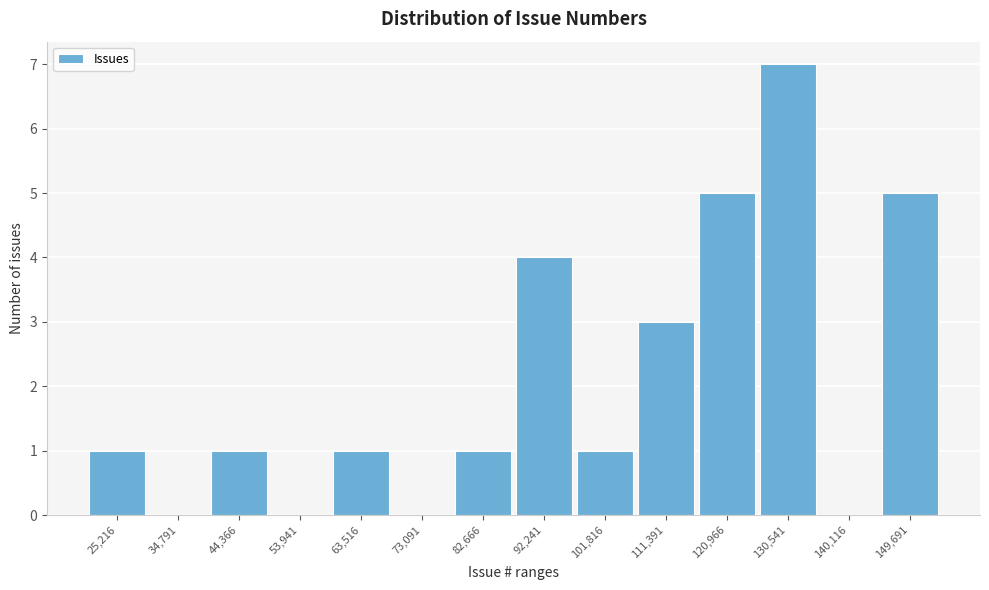

Reading right to left, extract all data points from this chart.

149,691=5	140,116=0	130,541=7	120,966=5	111,391=3	101,816=1	92,241=4	82,666=1	73,091=0	63,516=1	53,941=0	44,366=1	34,791=0	25,216=1